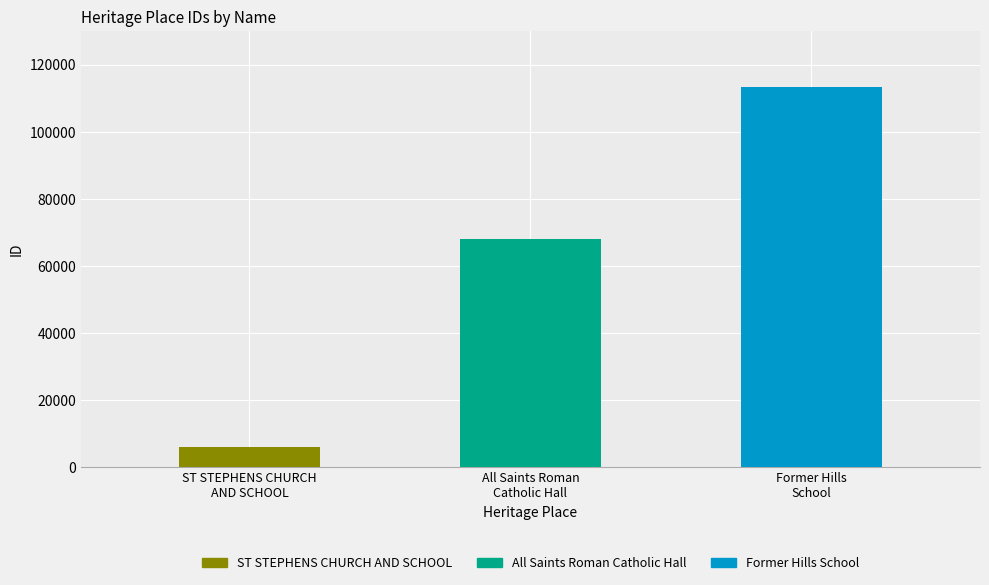

The value at All Saints Roman
Catholic Hall is 42171. True or false?

False